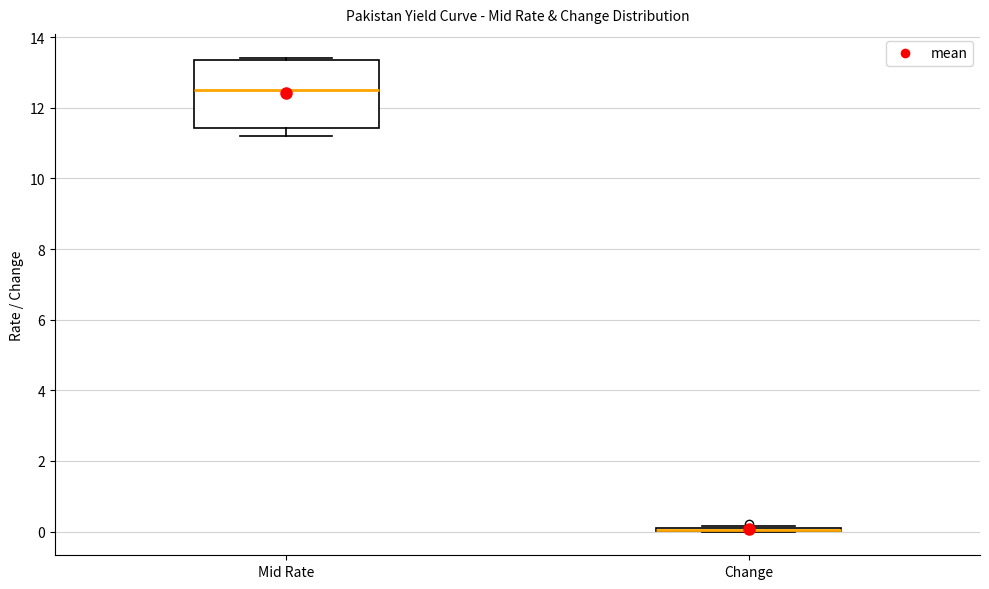

Comparing the boxes themselves (not the whiskers), which one is the tallest?

Mid Rate